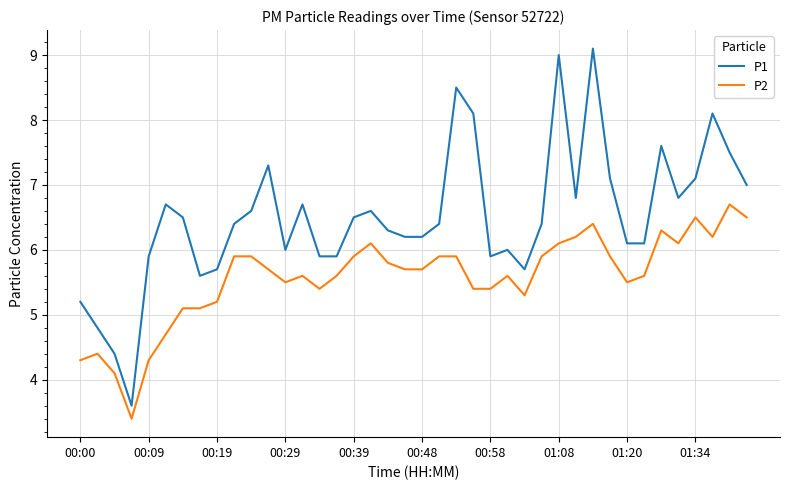

True or false: P2 and P1 cross at least once.

False